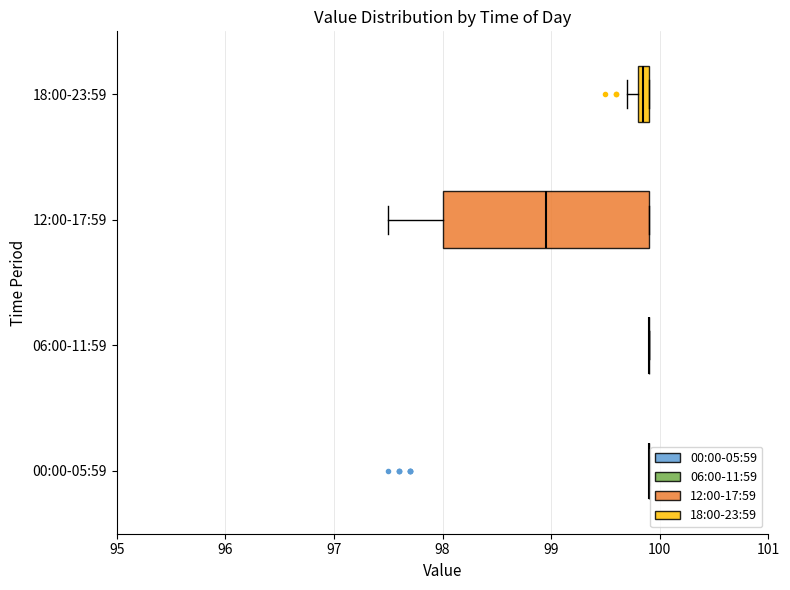

Which box is the widest, from its left edge to its right edge?

12:00-17:59